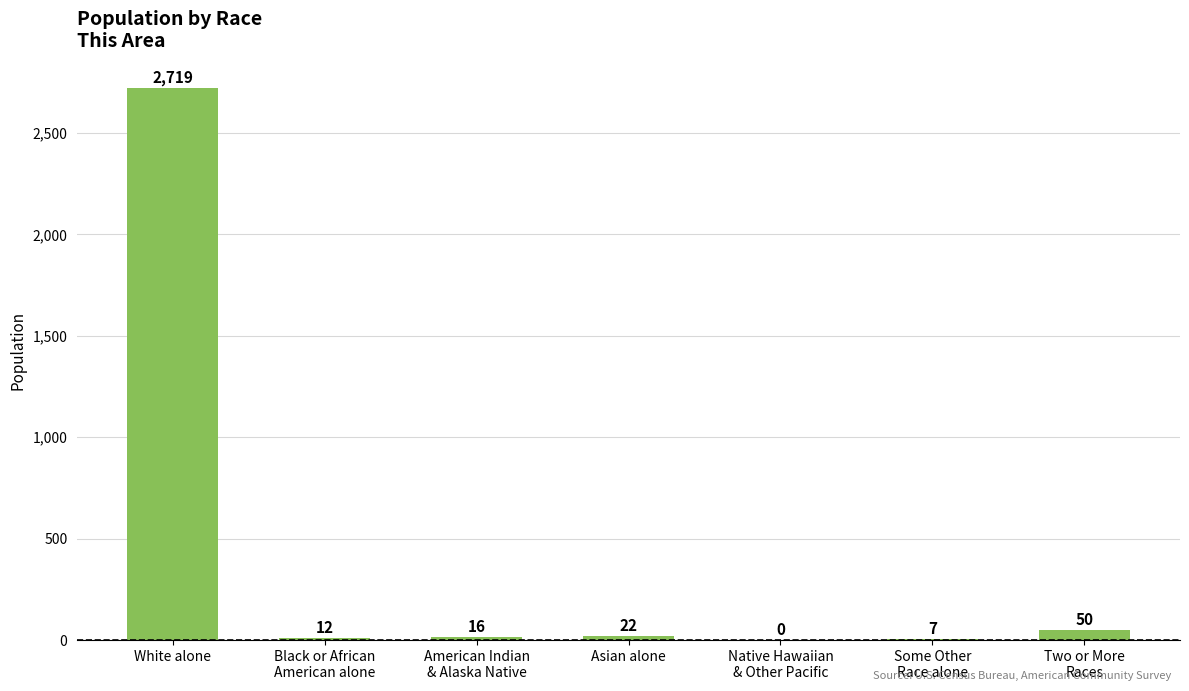

Which has a higher value, Black or African
American alone or American Indian
& Alaska Native?

American Indian
& Alaska Native